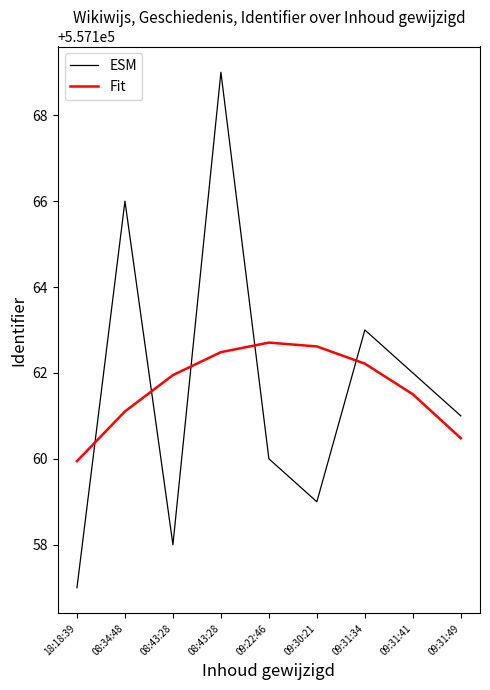

How many lines are shown in the chart?

2